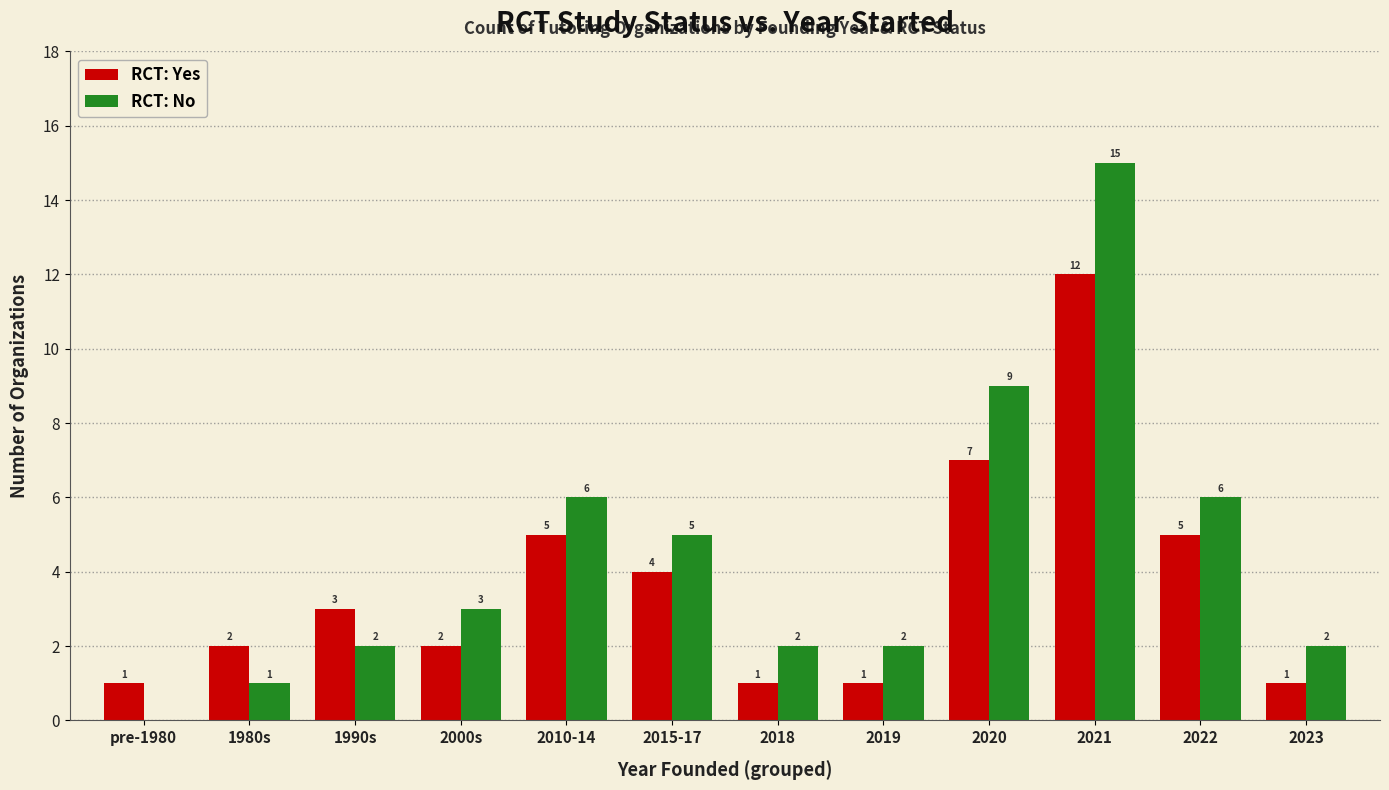

Which category has the highest value in the RCT: No series?

2021